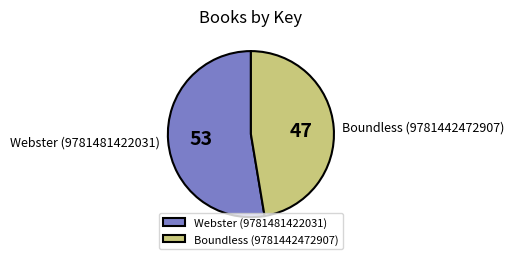

True or false: Webster (9781481422031) accounts for 53% of the total.

True